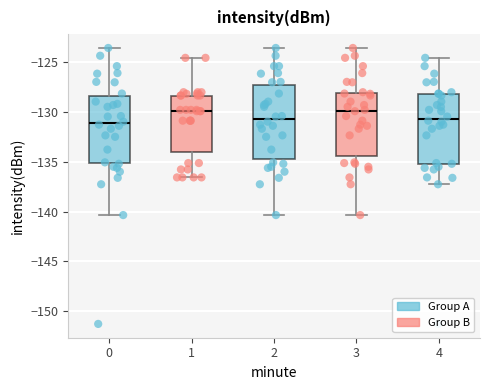

Where does the upper whisker of the box at x = 0 end on the y-axis? The values are not printed on the chart, so give them approximately, as read against the axis.

-123.5